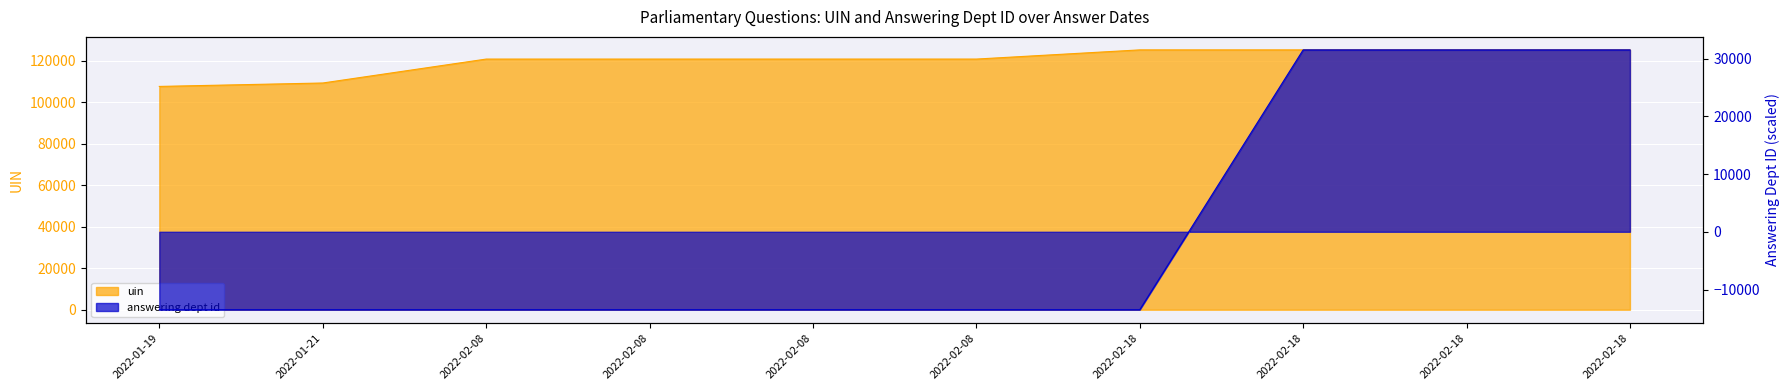

Is the value of answering dept id at 2022-02-08 greater than the value of uin at 2022-02-08?

No